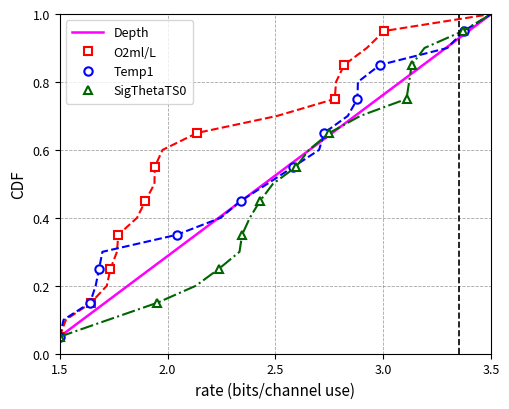

Which series has the largest range (max minus min)?

Depth